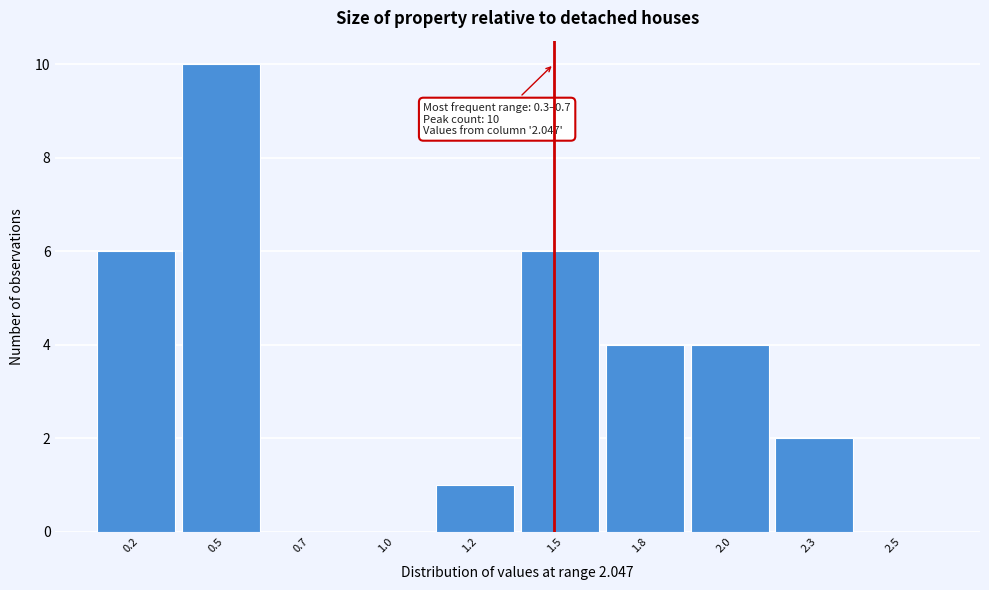

Reading right to left, list all the values displayed in this chart.

2.5=0	2.3=2	2.0=4	1.8=4	1.5=6	1.2=1	1.0=0	0.7=0	0.5=10	0.2=6